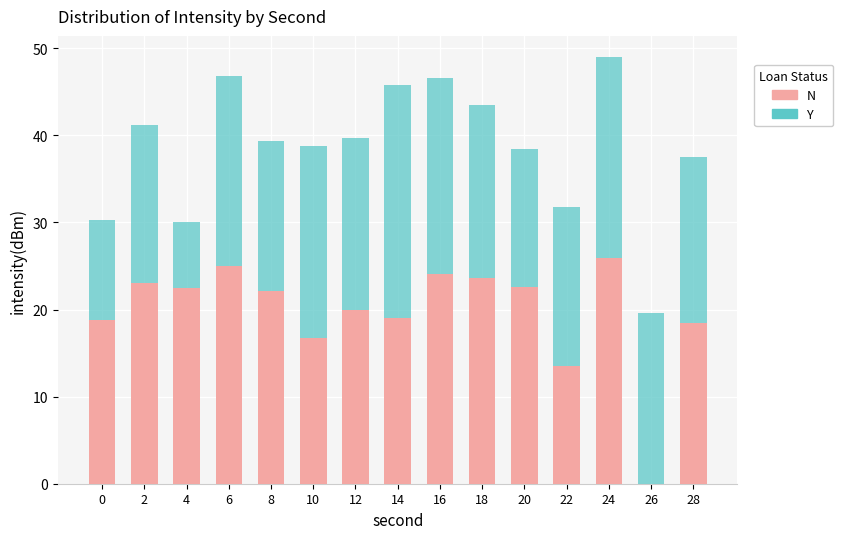

The value of N at 2 is 41.4. True or false?

False